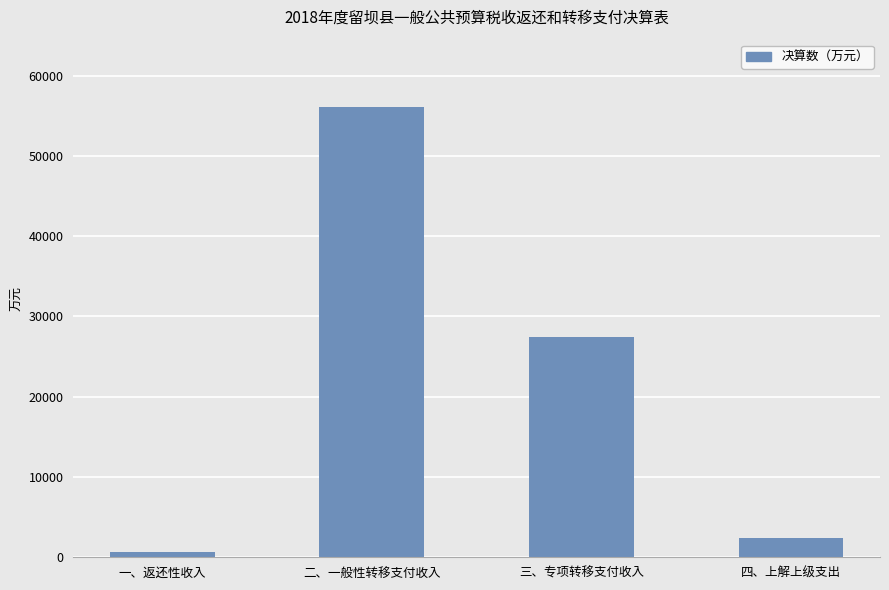

What is the label of the 1st bar from the right?

四、上解上级支出